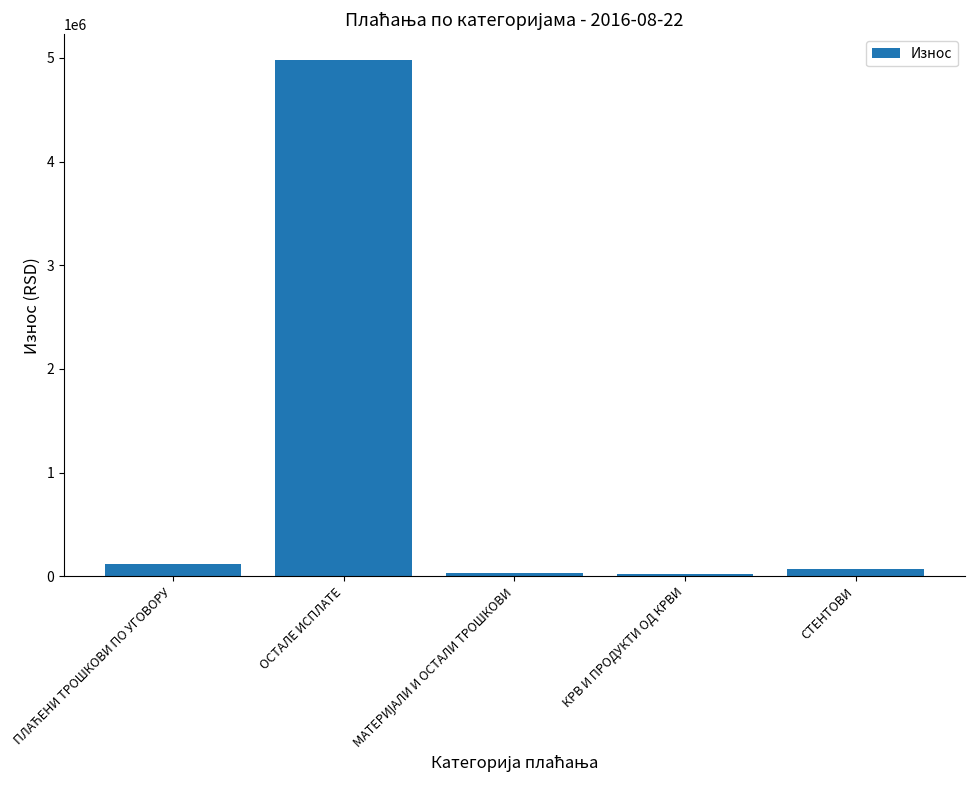

What is the greatest value displayed?

4979141.2